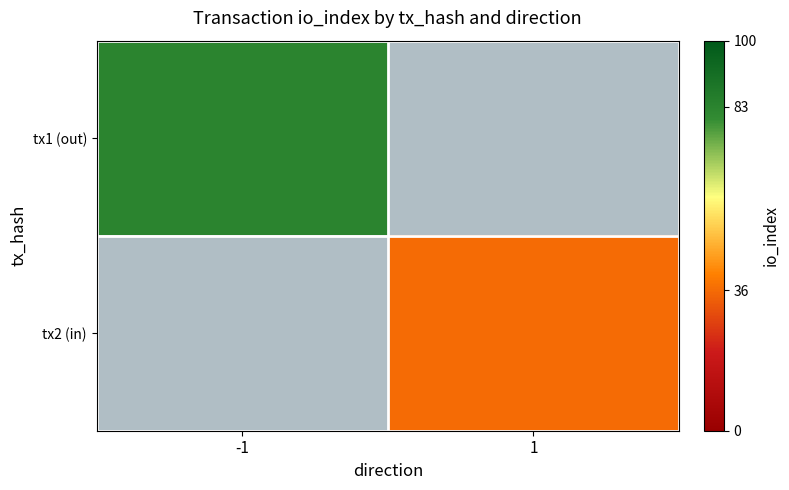

Reading left to right, extract all data points from this chart.

tx1 (out): -1=83	1=0
tx2 (in): -1=0	1=36